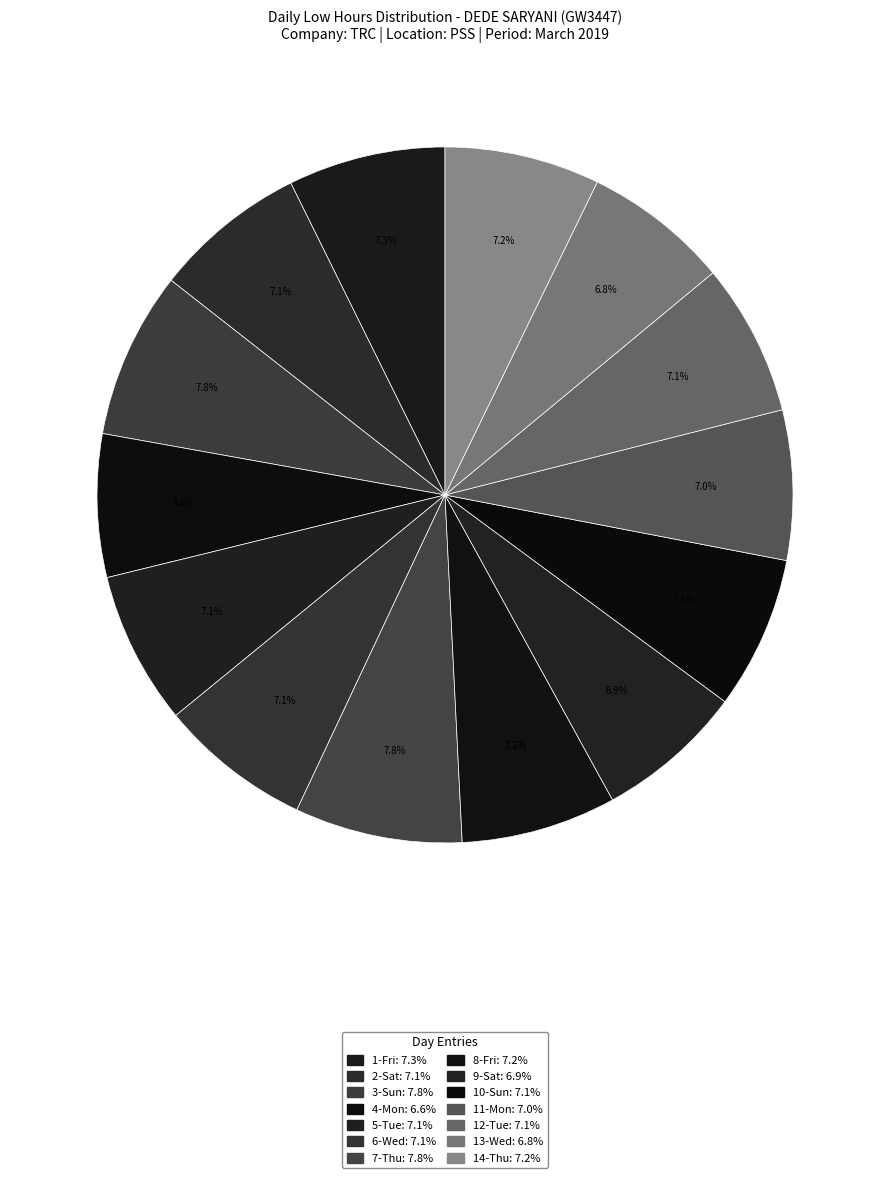

Which category has the smallest portion of the pie?

4-Mon